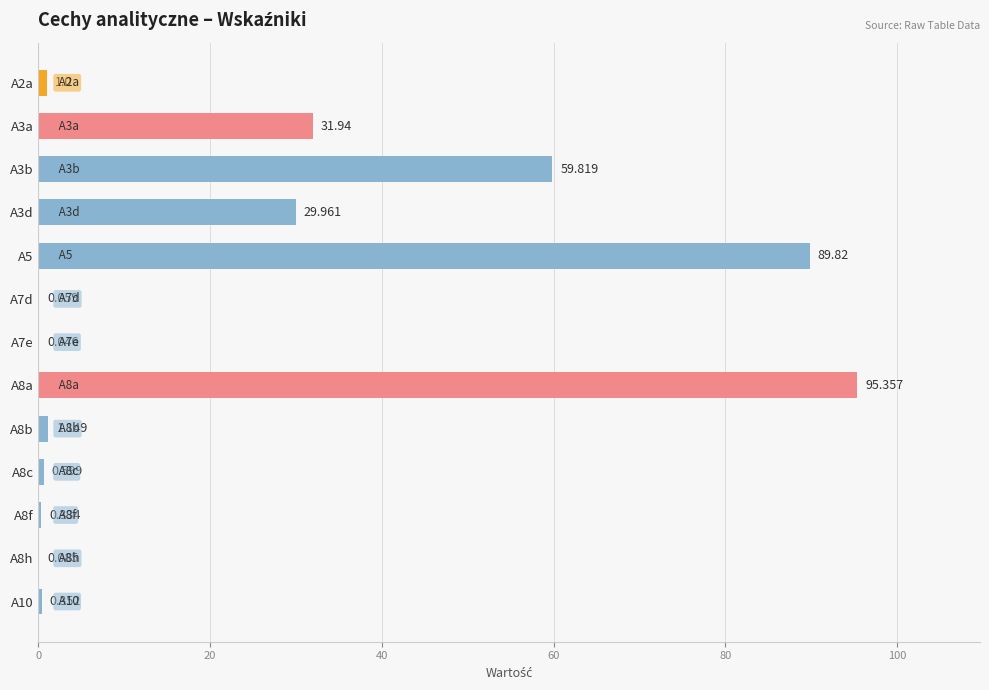

How many categories are shown in the chart?

13